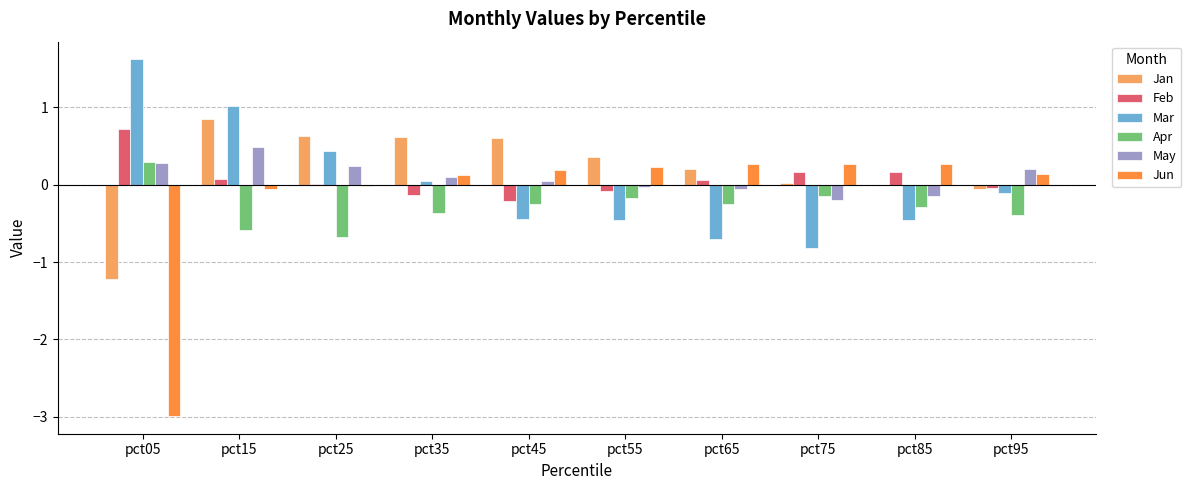

What is the average value of the Feb series?

0.1